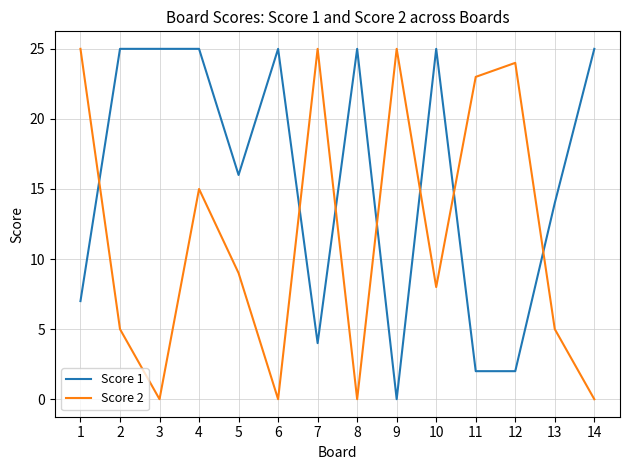

How many intersections are there between Score 2 and Score 1?

7